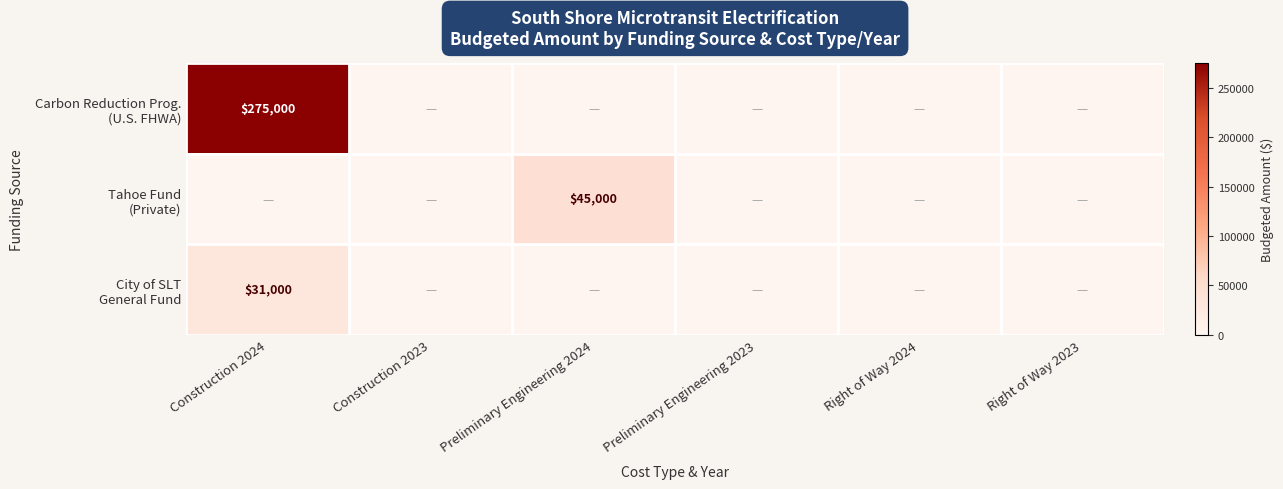

What is the average value of the Tahoe Fund (Private) series?

7500